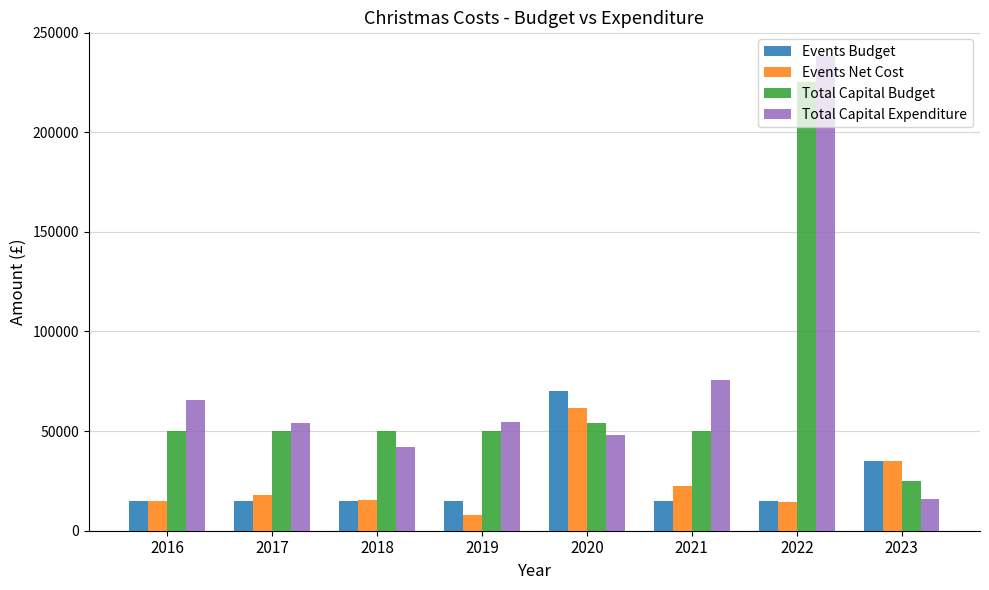

What is the difference between the maximum and second lowest values in the Total Capital Expenditure series?

196261.4